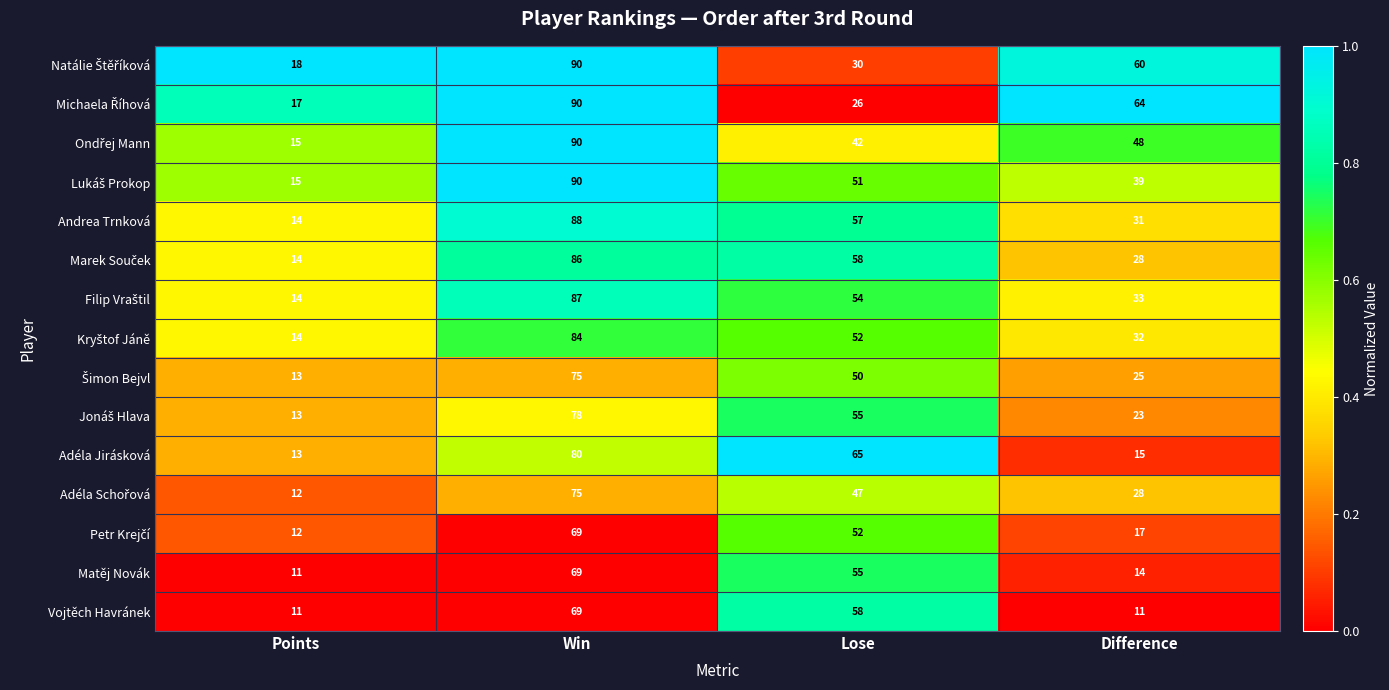

Is it true that Vojtěch Havránek equals 14 at Points?

False